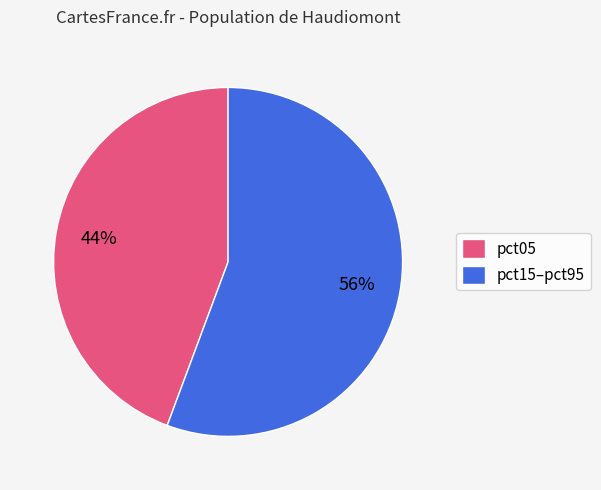

True or false: pct15–pct95 accounts for 49% of the total.

False